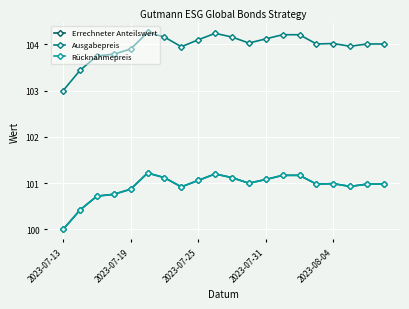

In Rücknahmepreis, how many points are higher than both neighbors (excluding endpoints)?

3